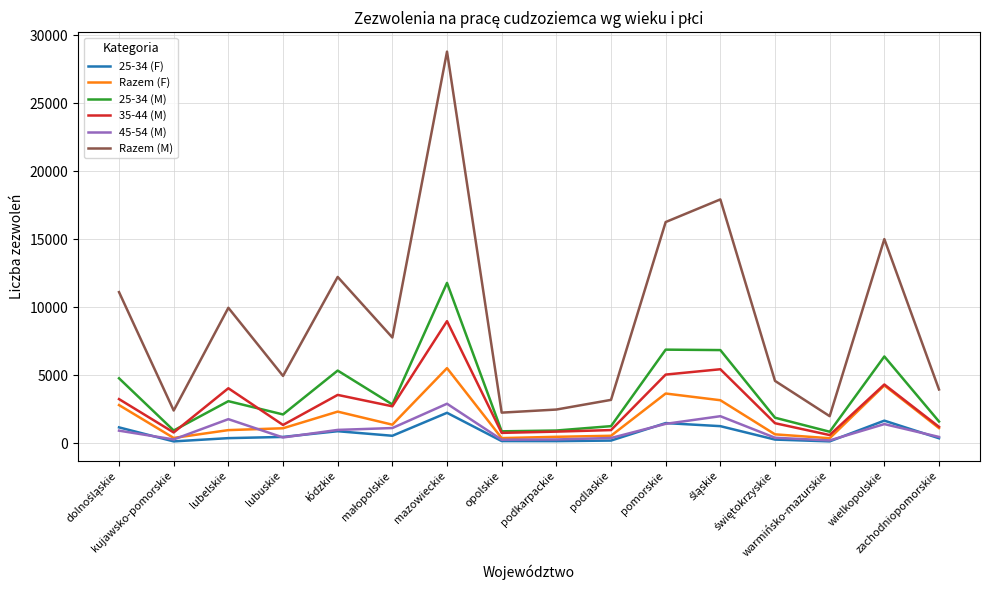

What is the highest value of the Razem (F) series?

5510